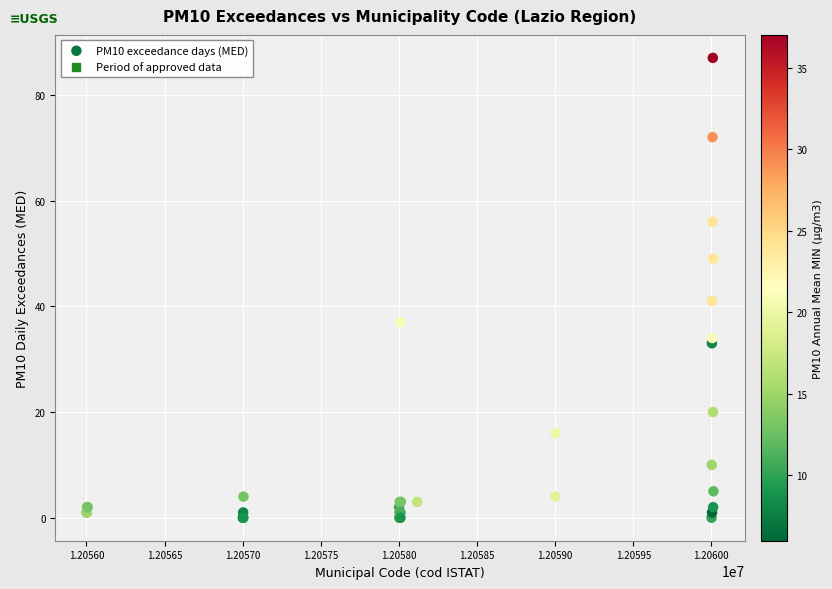

What Y value in the scatter plot is closest to 43?

41